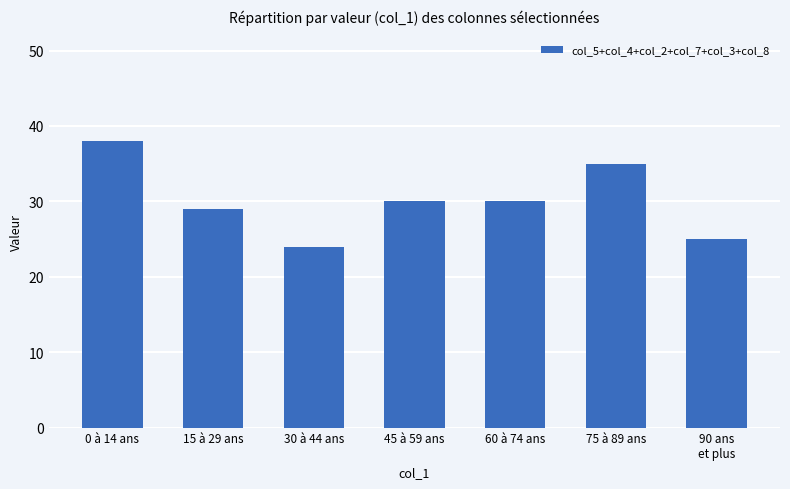

What is the difference between the maximum and minimum values?

14